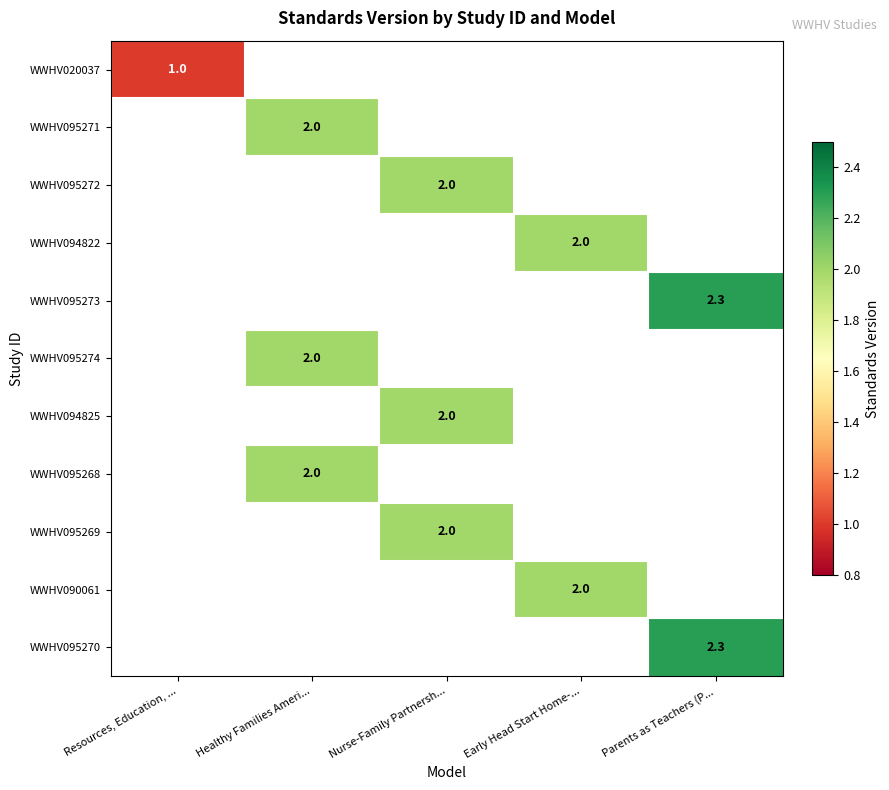

True or false: WWHV020037 has a value of 0.2 at Resources, Education, ....

False